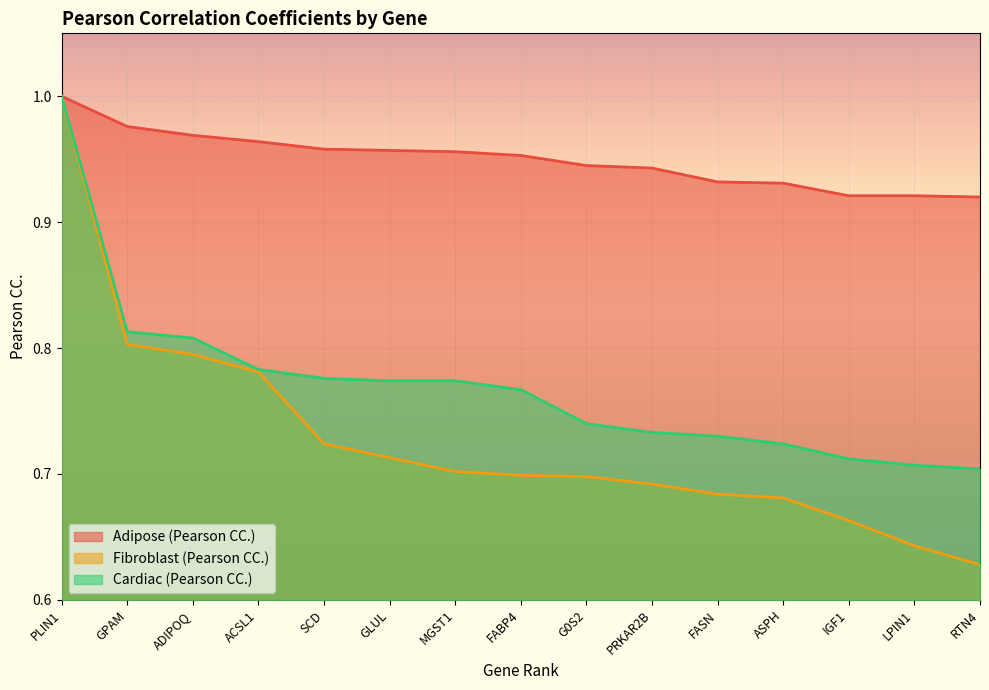

At how many categories does at least one series exceed 0?

15